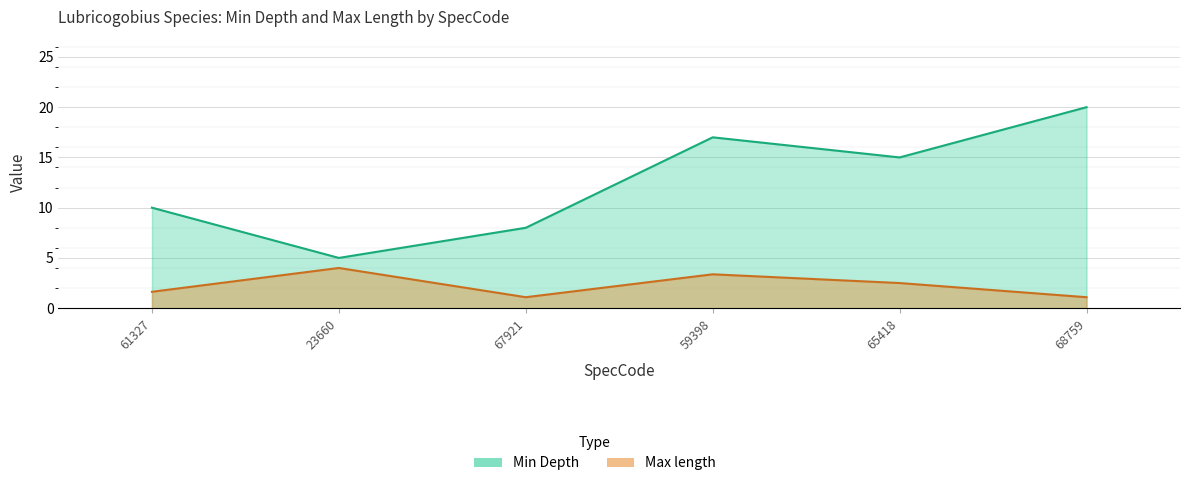

Reading left to right, what are all the values shown in this chart?

Min Depth: 61327=10.0	23660=5.0	67921=8.0	59398=17.0	65418=15.0	68759=20.0
Max length: 61327=1.6	23660=4.0	67921=1.1	59398=3.4	65418=2.5	68759=1.1